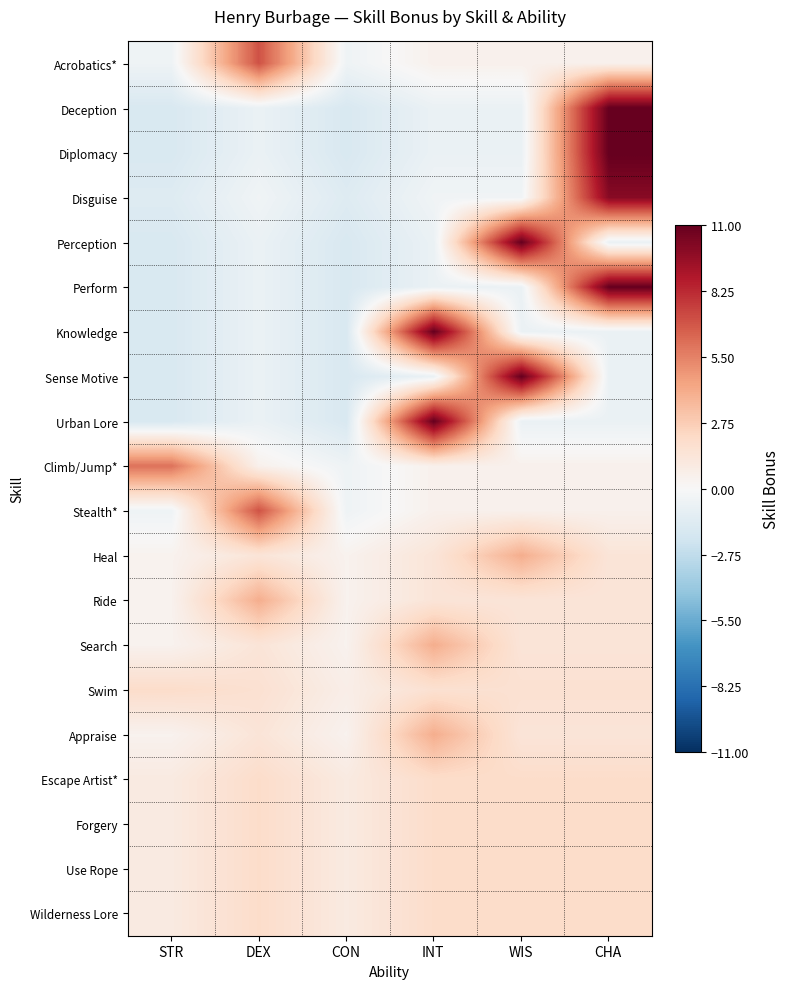

What is the difference between the highest and lowest values at WIS?

11.7